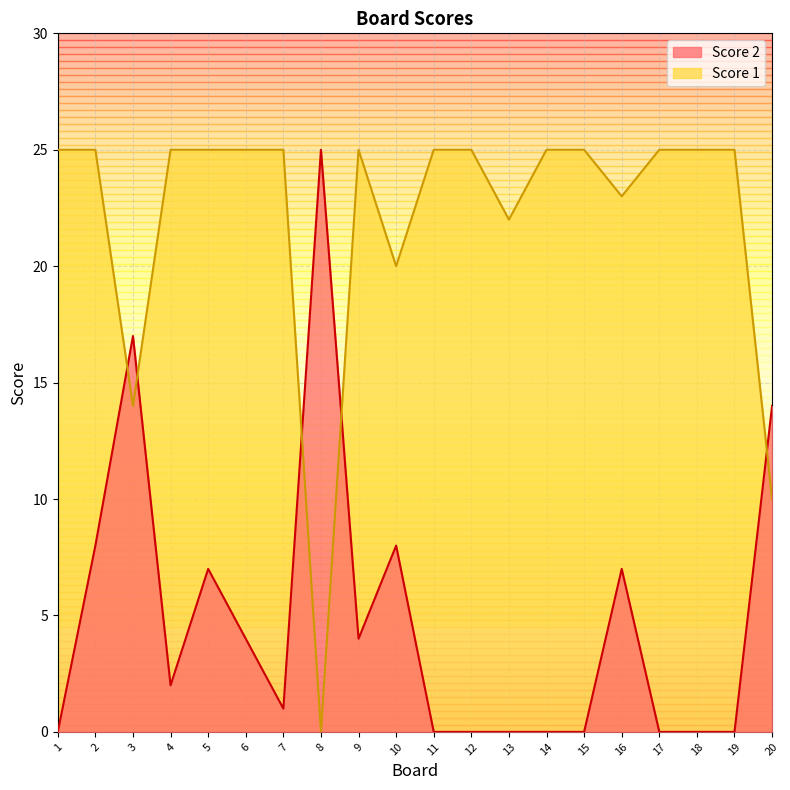

Which series has the largest total across all categories?

Score 1